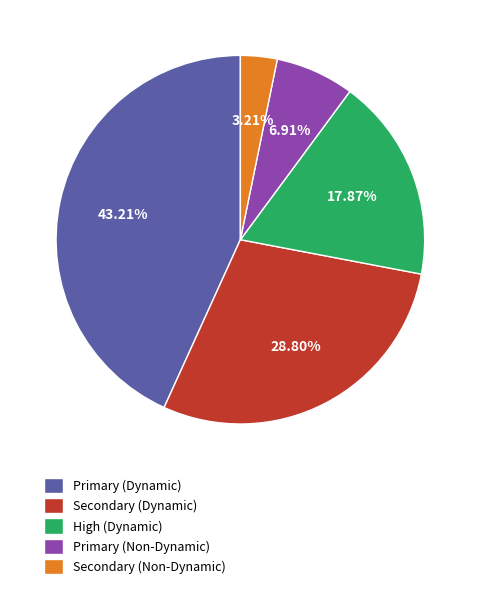

True or false: Secondary (Dynamic) accounts for 18% of the total.

False